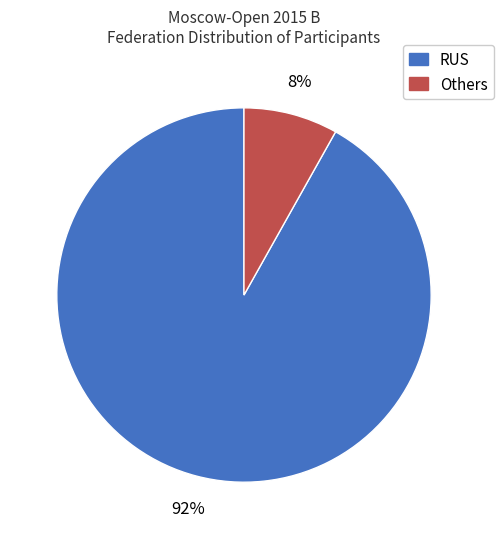

Does any single category account for the majority?

Yes